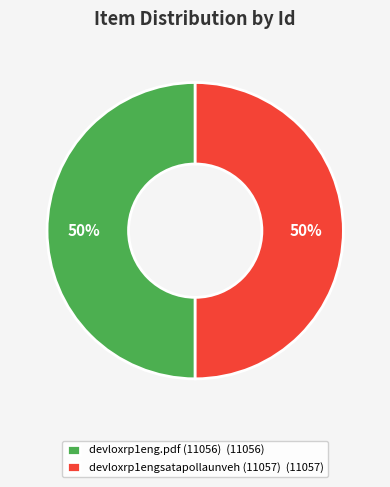

To the nearest percent, what portion does devloxrp1eng.pdf (11056) (11056) represent?

50%